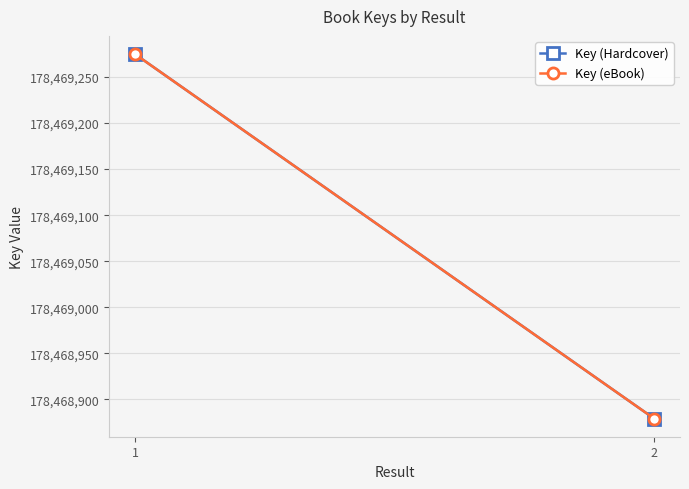

Rank the categories by Key (eBook) value from highest to lowest.

1, 2